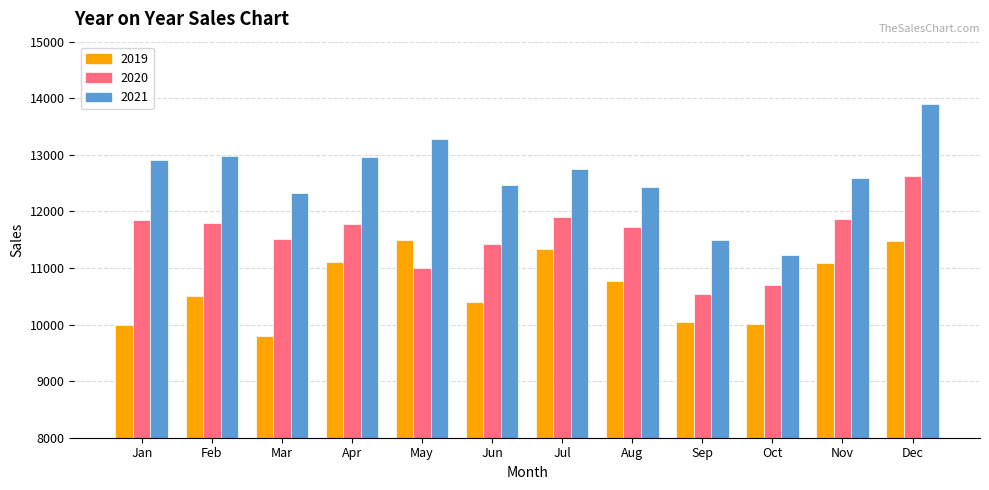

What is the value of the 2020 bar at the 11th from the left?

11872